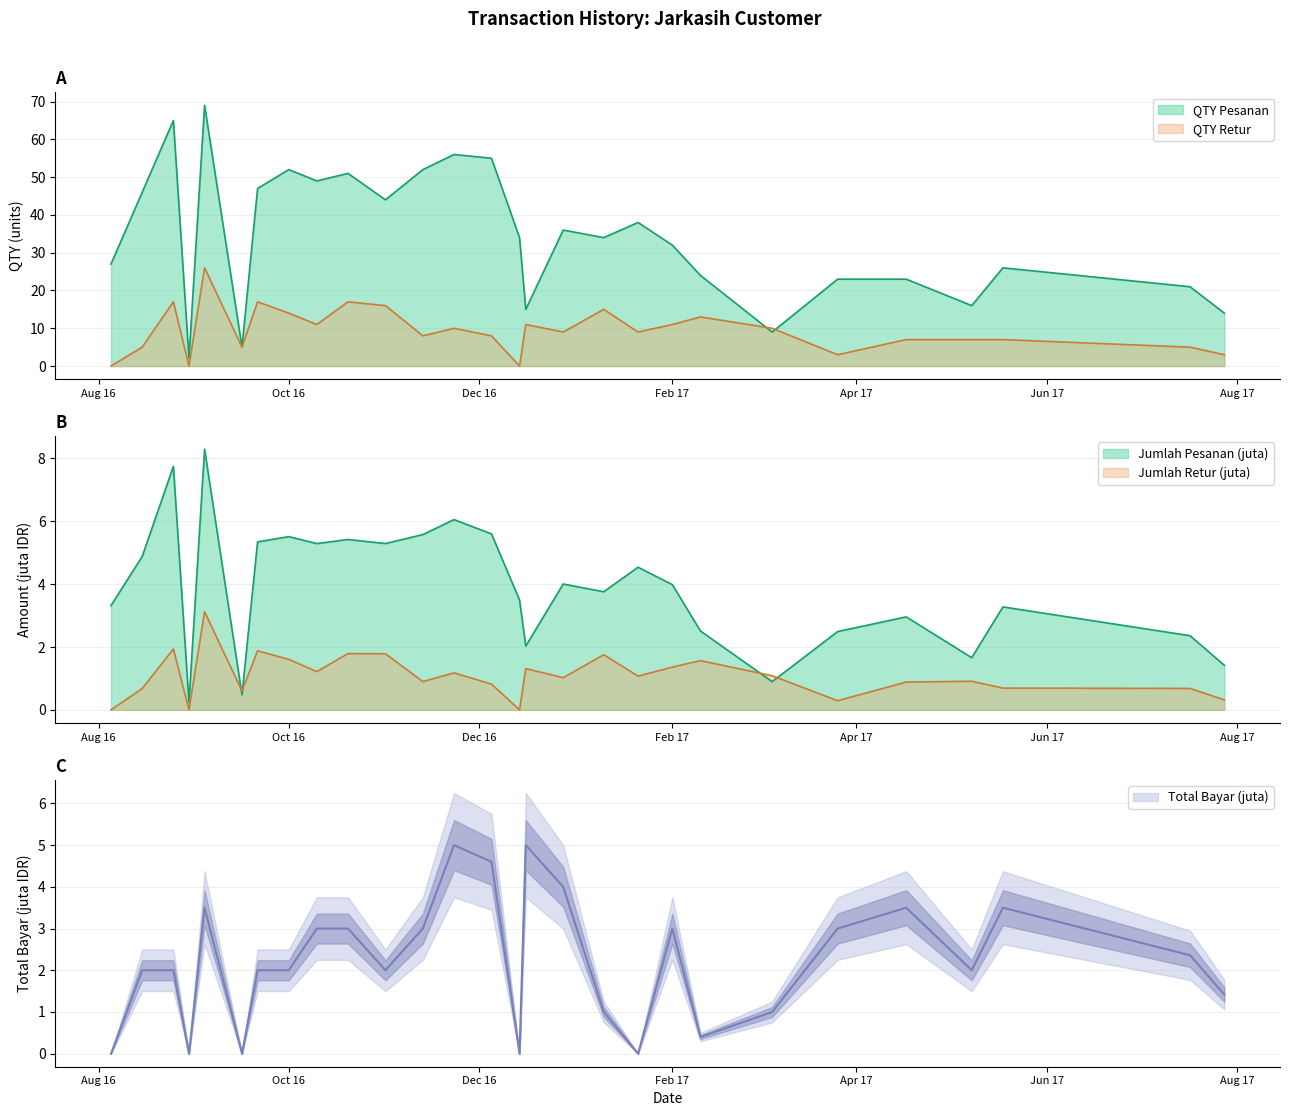

True or false: Jumlah Retur (juta) has a value of 0.7 at 2016-08-15.

True